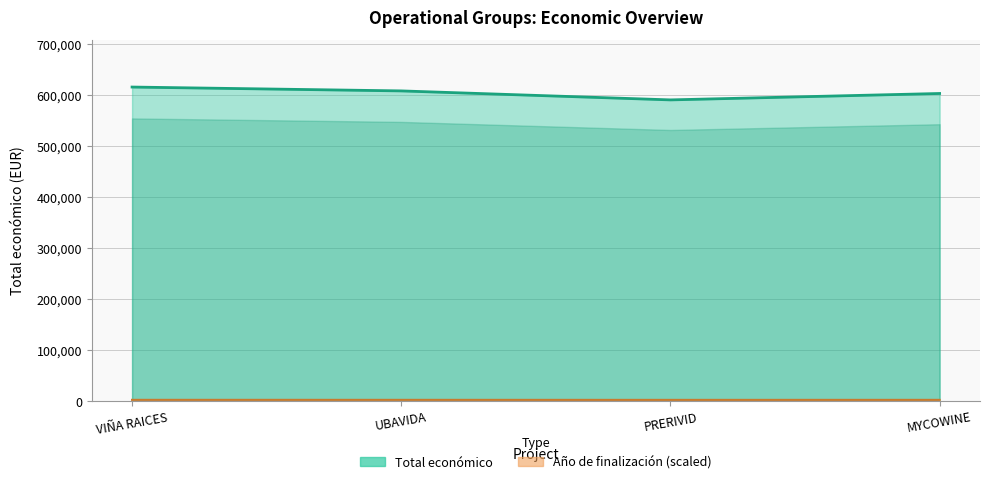

What is the value of the 1st point from the left?

614907.0